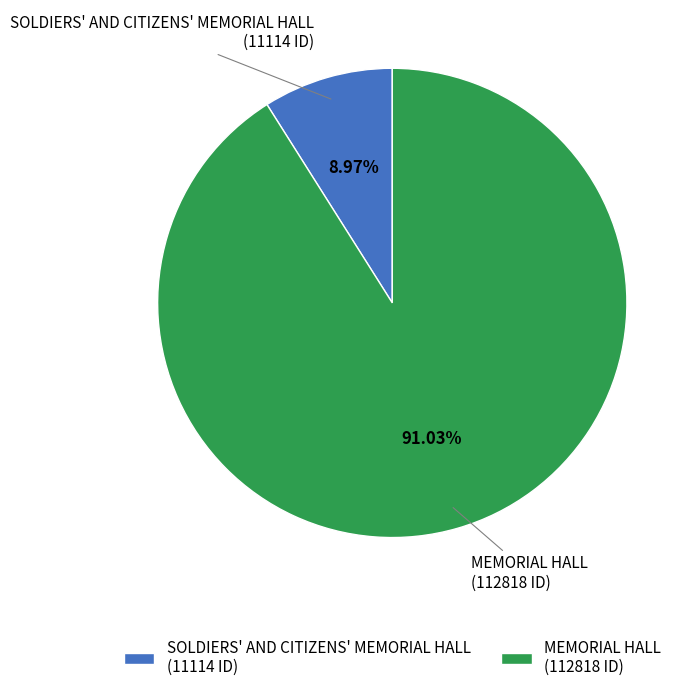

To the nearest percent, what percentage of the pie is MEMORIAL HALL?

91%